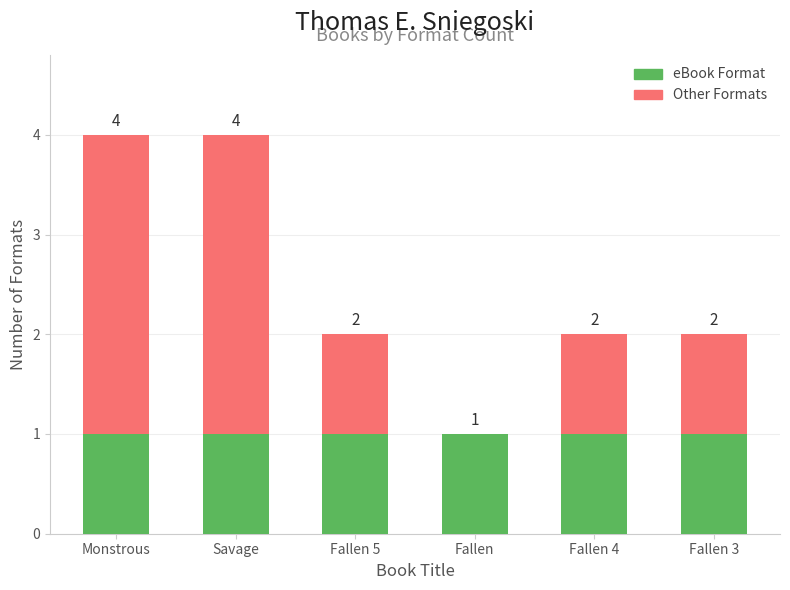

Are the bars horizontal?

No